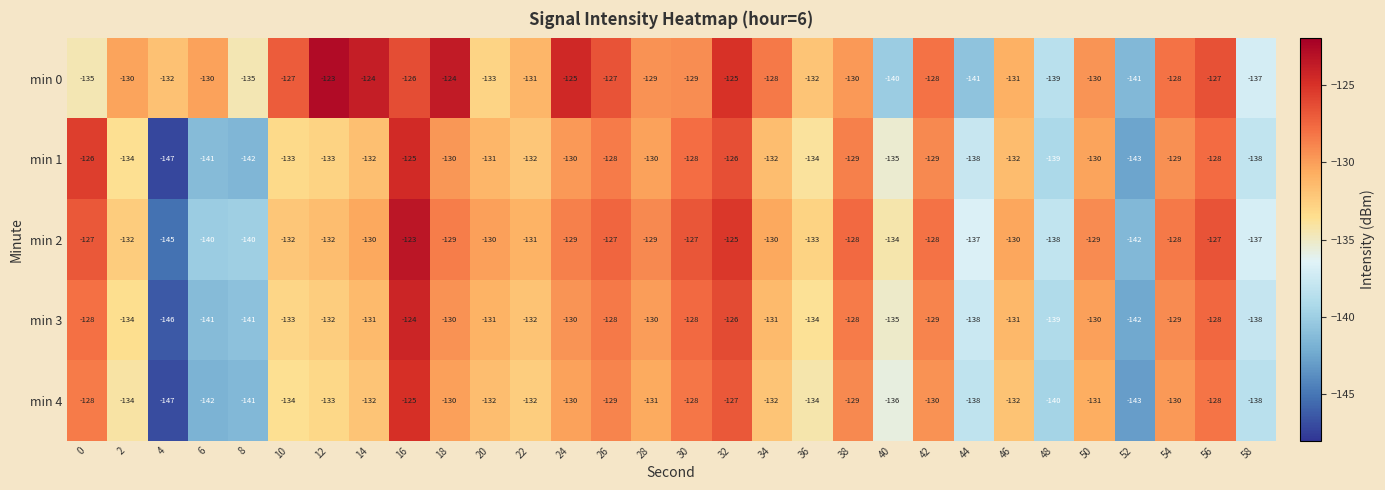

What is the average value of the min 1 series?

-133